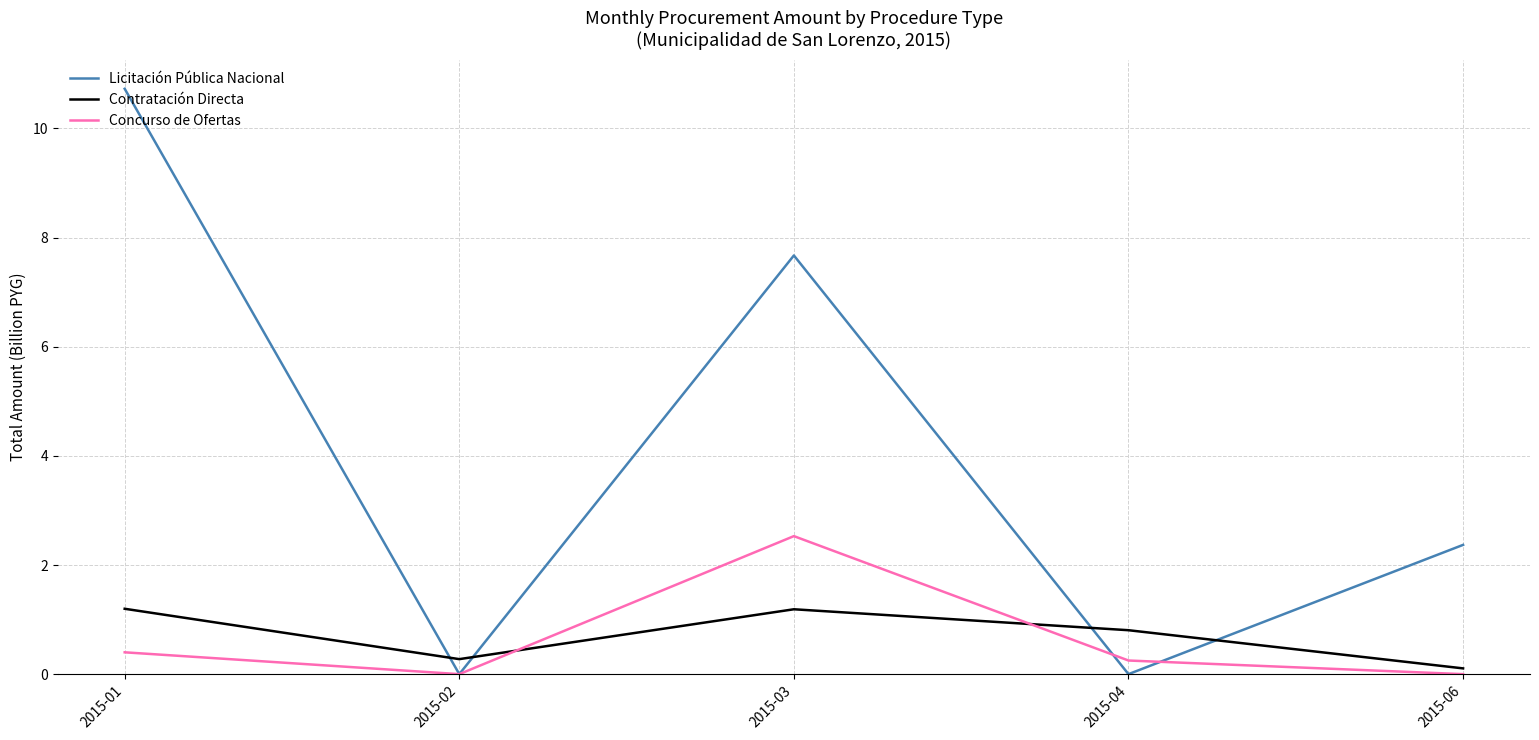

Which category has the highest value in the Licitación Pública Nacional series?

2015-01